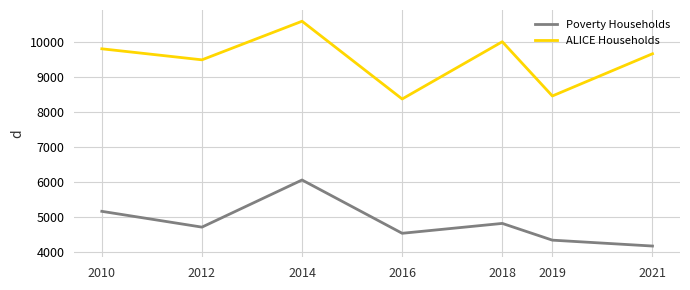

Is it true that Poverty Households equals 7248 at 2016?

False